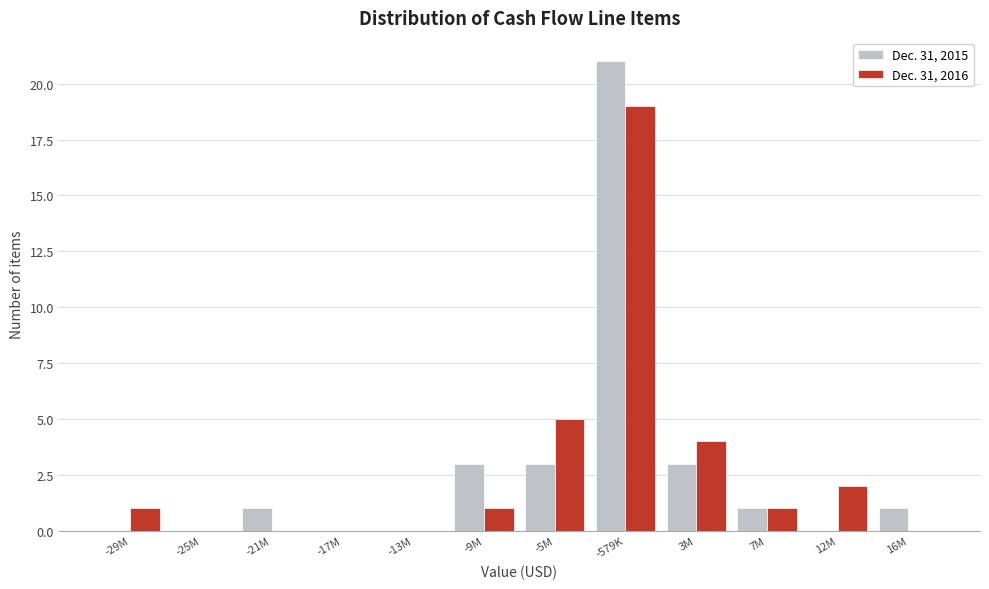

Reading right to left, what are all the values shown in this chart?

Dec. 31, 2015: 16M=1	12M=0	7M=1	3M=3	-579K=21	-5M=3	-9M=3	-13M=0	-17M=0	-21M=1	-25M=0	-29M=0
Dec. 31, 2016: 16M=0	12M=2	7M=1	3M=4	-579K=19	-5M=5	-9M=1	-13M=0	-17M=0	-21M=0	-25M=0	-29M=1